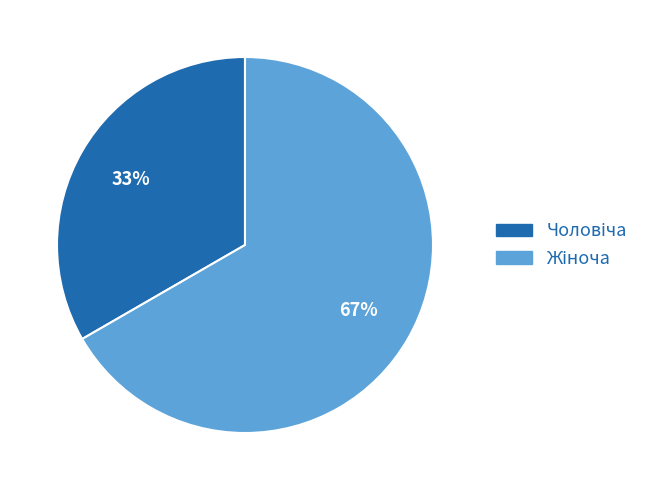

To the nearest percent, what is the average slice percentage?

50%